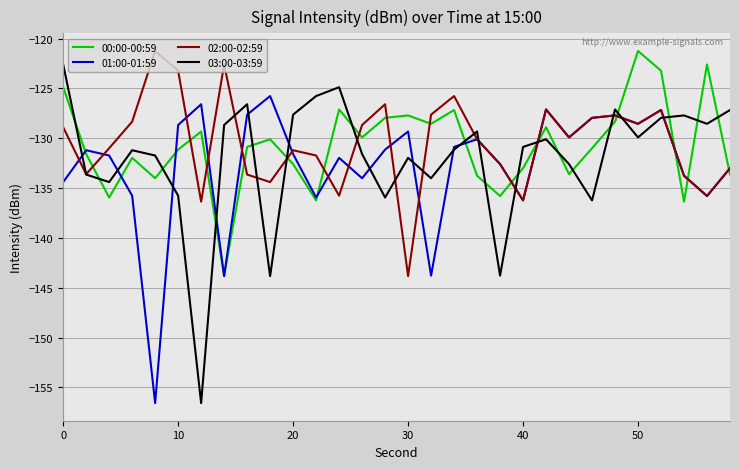

What is the greatest value displayed?

-121.2